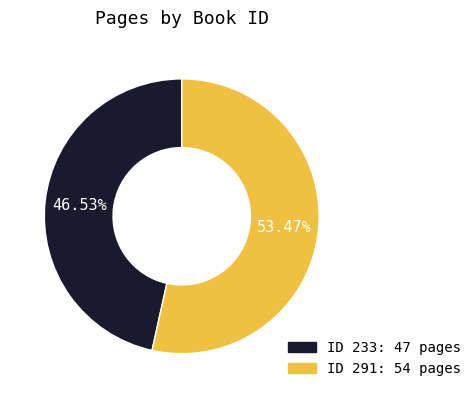

Is there a majority slice in this chart?

Yes